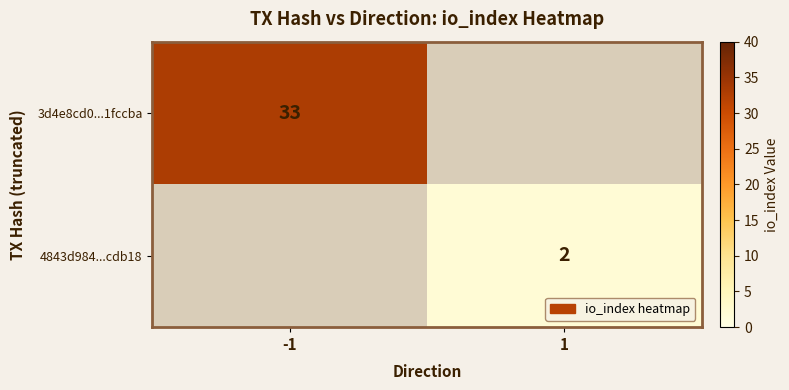

How many categories are shown in the chart?

2